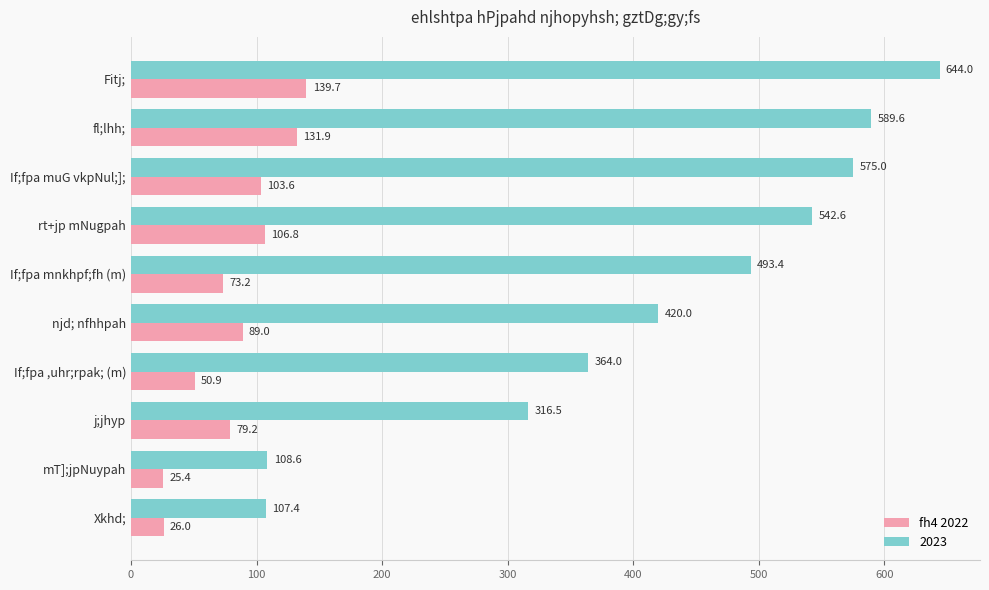

Which category has the highest value across all series?

Fitj;